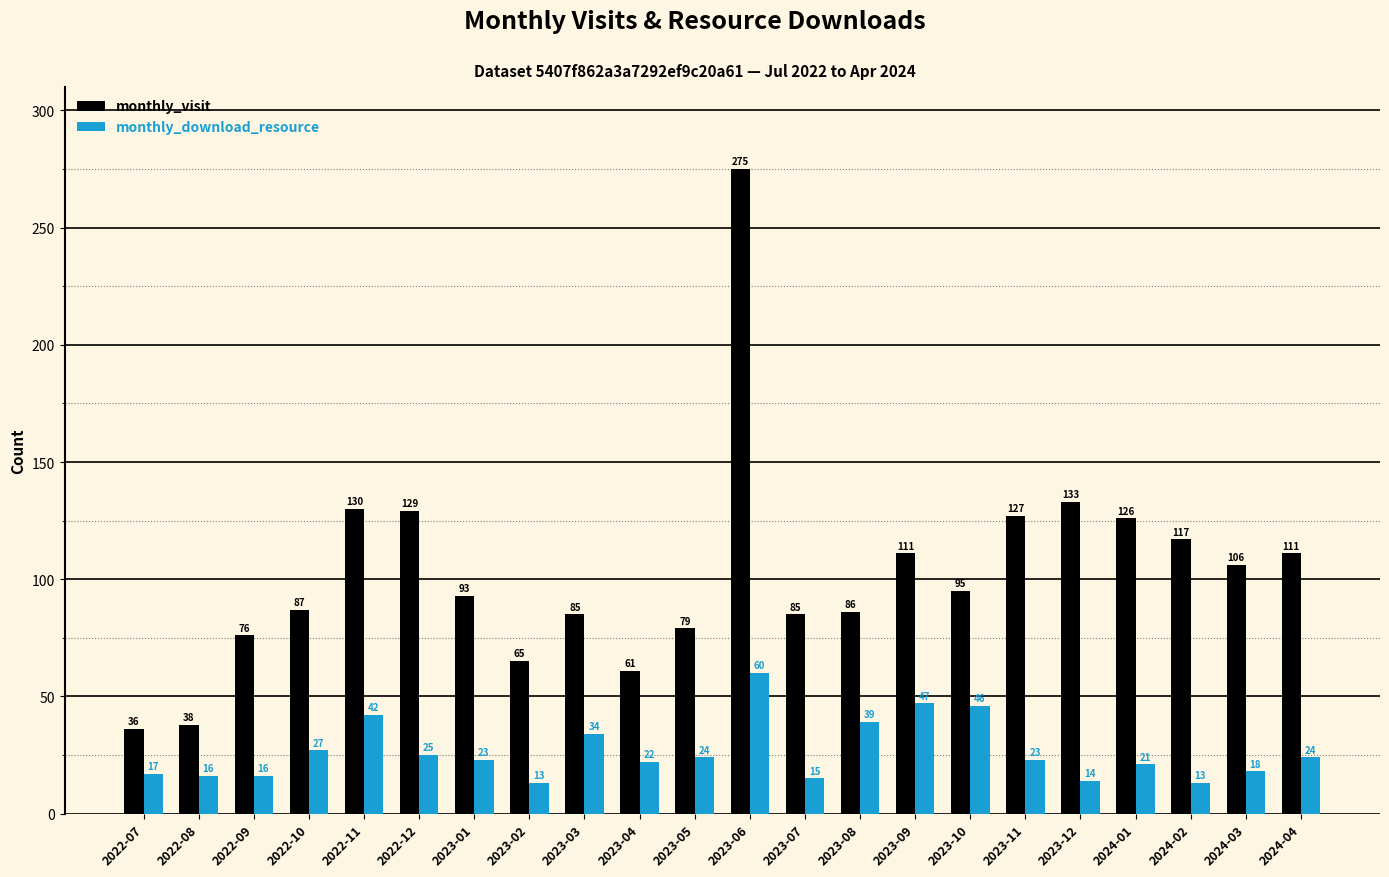

Reading left to right, list all the values displayed in this chart.

monthly_visit: 2022-07=36	2022-08=38	2022-09=76	2022-10=87	2022-11=130	2022-12=129	2023-01=93	2023-02=65	2023-03=85	2023-04=61	2023-05=79	2023-06=275	2023-07=85	2023-08=86	2023-09=111	2023-10=95	2023-11=127	2023-12=133	2024-01=126	2024-02=117	2024-03=106	2024-04=111
monthly_download_resource: 2022-07=17	2022-08=16	2022-09=16	2022-10=27	2022-11=42	2022-12=25	2023-01=23	2023-02=13	2023-03=34	2023-04=22	2023-05=24	2023-06=60	2023-07=15	2023-08=39	2023-09=47	2023-10=46	2023-11=23	2023-12=14	2024-01=21	2024-02=13	2024-03=18	2024-04=24